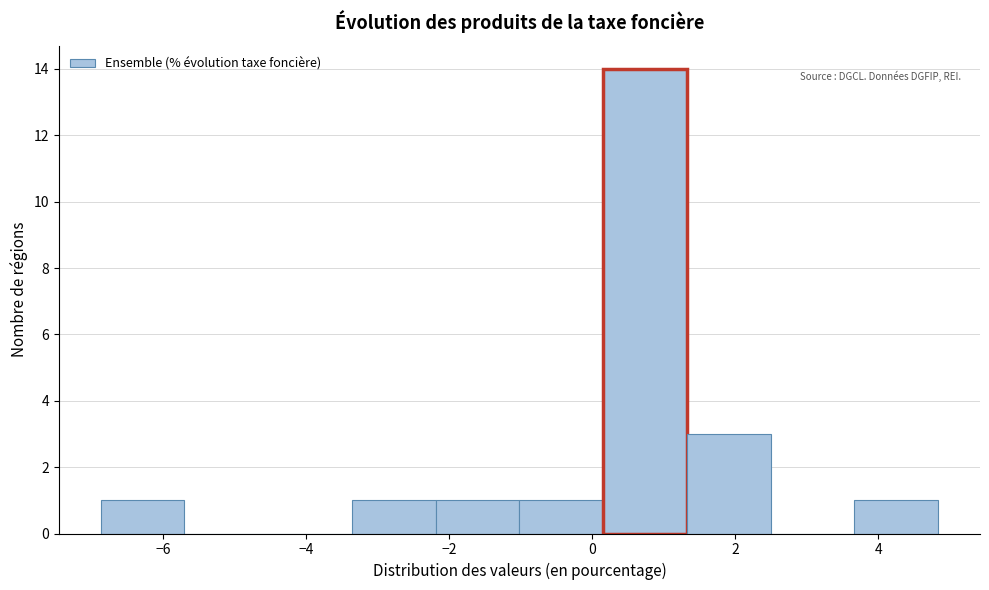

Which range on the x-axis has the tallest bar?

0.2 to 1.4